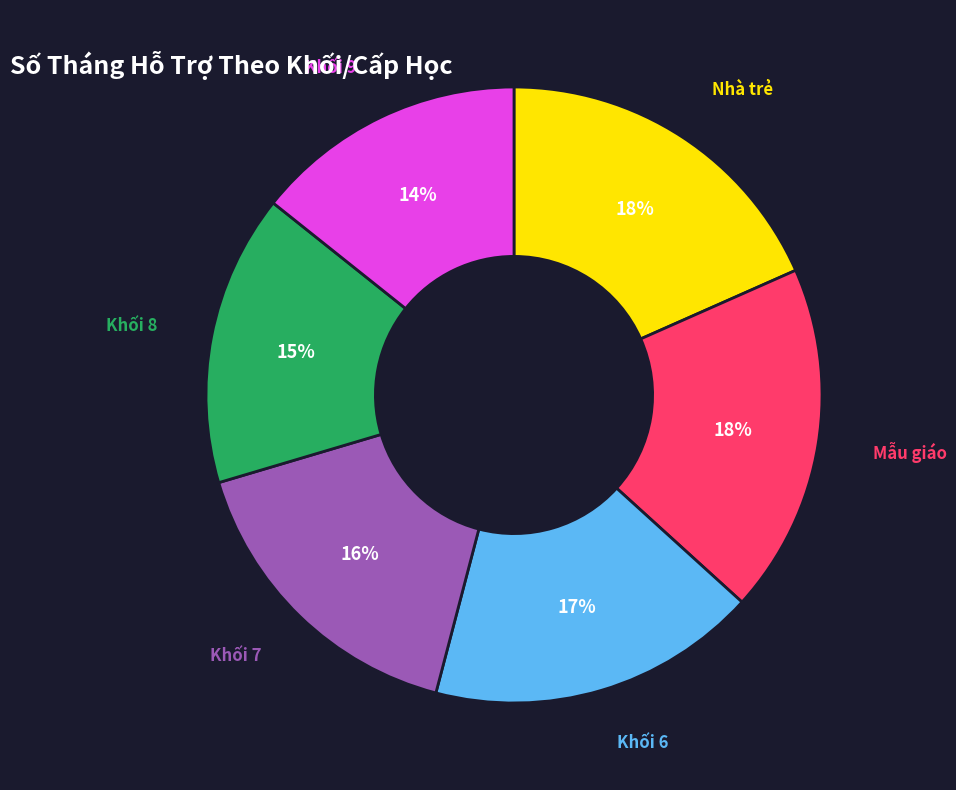

Does any single category account for the majority?

No